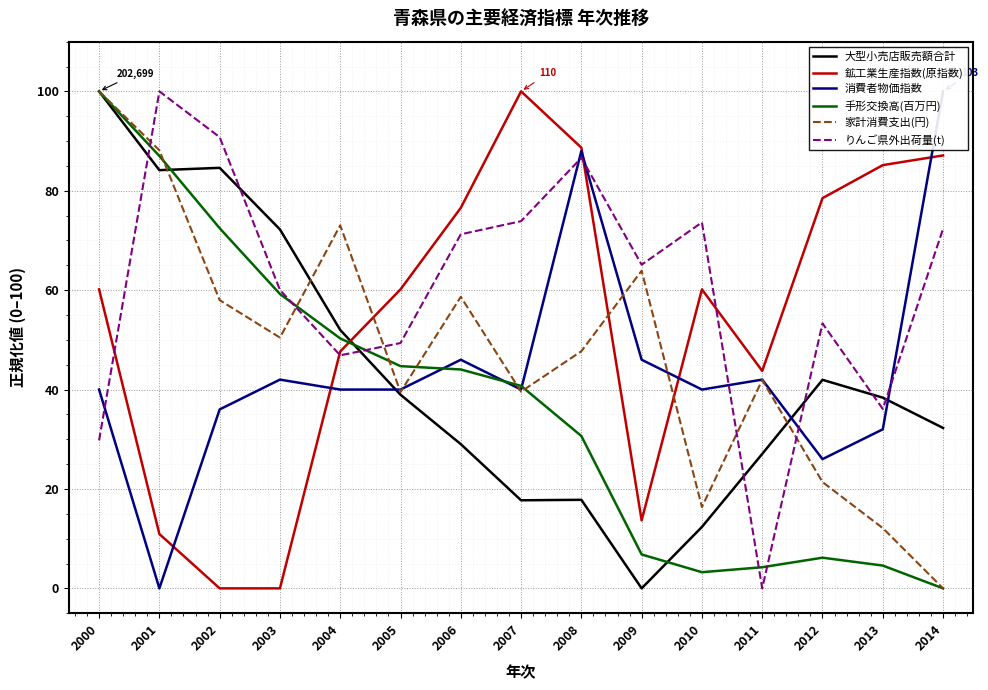

Reading left to right, what are all the values shown in this chart?

大型小売店販売額合計: 2000=100.0	2001=84.1	2002=84.6	2003=72.2	2004=52.0	2005=39.0	2006=29.0	2007=17.7	2008=17.8	2009=0.0	2010=12.4	2011=27.1	2012=42.0	2013=38.4	2014=32.3
鉱工業生産指数(原指数): 2000=60.2	2001=10.9	2002=0.0	2003=0.0	2004=47.7	2005=60.2	2006=76.6	2007=100.0	2008=88.7	2009=13.7	2010=60.2	2011=43.7	2012=78.5	2013=85.2	2014=87.1
消費者物価指数: 2000=40.0	2001=0.0	2002=36.0	2003=42.0	2004=40.0	2005=40.0	2006=46.0	2007=40.0	2008=88.0	2009=46.0	2010=40.0	2011=42.0	2012=26.0	2013=32.0	2014=100.0
手形交換高(百万円): 2000=100.0	2001=87.0	2002=72.5	2003=59.2	2004=50.3	2005=44.7	2006=44.0	2007=40.7	2008=30.7	2009=6.8	2010=3.3	2011=4.2	2012=6.2	2013=4.6	2014=0.0
家計消費支出(円): 2000=100.0	2001=88.2	2002=58.0	2003=50.5	2004=73.0	2005=39.5	2006=58.7	2007=39.6	2008=47.7	2009=63.9	2010=16.4	2011=41.9	2012=21.4	2013=12.1	2014=0.0
りんご県外出荷量(t): 2000=29.8	2001=100.0	2002=90.8	2003=60.1	2004=46.9	2005=49.4	2006=71.2	2007=73.9	2008=86.6	2009=65.1	2010=73.6	2011=0.0	2012=53.3	2013=36.1	2014=72.3